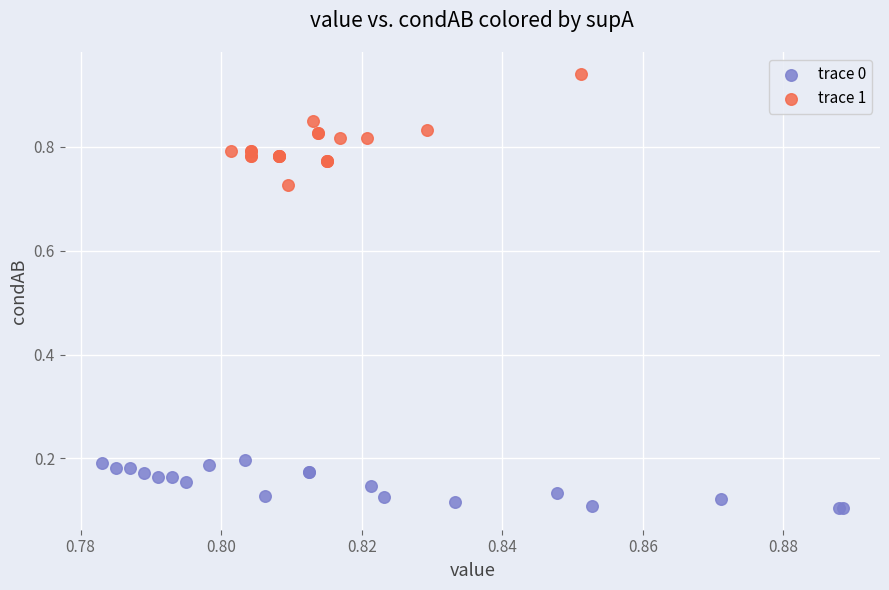

Which series reaches the minimum Y coordinate?

trace 0